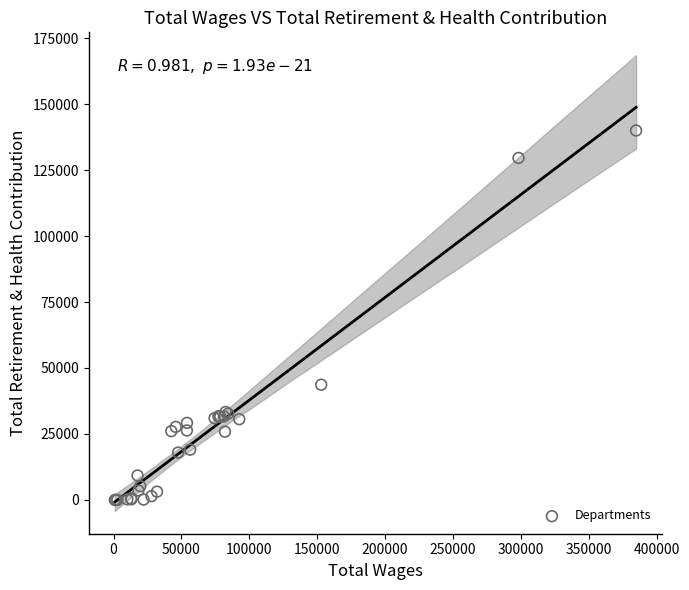

What Y value in the scatter plot is closest to 69988?

43667